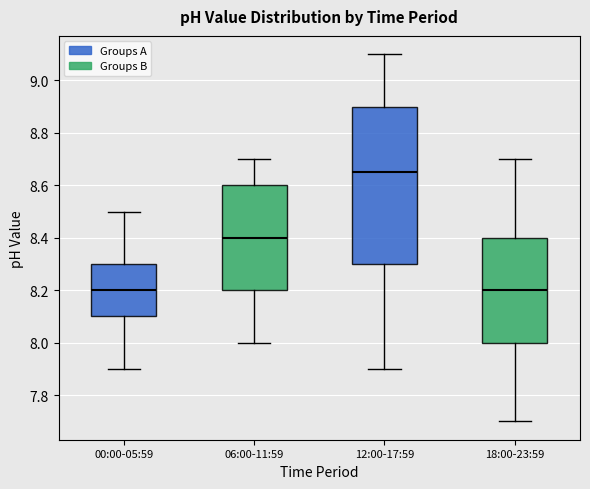

Reading left to right, read every box against the y-axis: the position of its median line, the range the box covers, and the ends of its whiskers. The values are not printed on the chart, so give them approximately, as read against the axis.

00:00-05:59: median 8.20, box 8.10 to 8.30, whiskers 7.90 to 8.50
06:00-11:59: median 8.40, box 8.20 to 8.60, whiskers 8.00 to 8.70
12:00-17:59: median 8.66, box 8.30 to 8.90, whiskers 7.90 to 9.10
18:00-23:59: median 8.20, box 8.00 to 8.40, whiskers 7.70 to 8.70